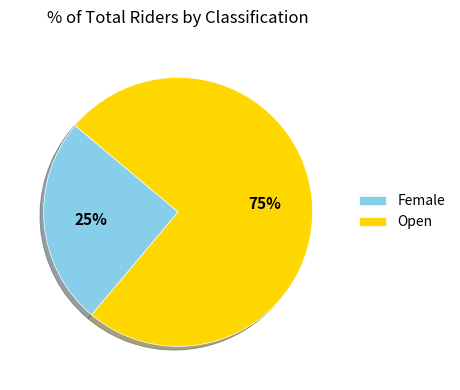

Rank the categories by value from highest to lowest.

Open, Female